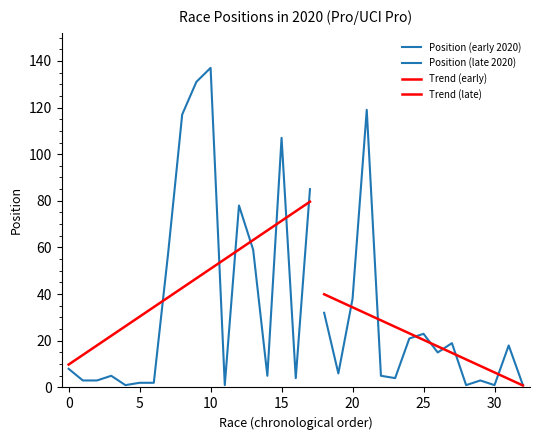

Reading left to right, what are all the values shown in this chart?

30/01=8	04/02=3	05/02=3	06/02=5	07/02=1	08/02=2	08/02=2	13/02=57	14/02=117	15/02=131	16/02=137	16/02=1	13/03=78	08/03=59	09/03=5	10/03=107	11/03=4	12/03=85	03/08=32	05/08=6	08/08=38	18/08=119	16/08=5	17/08=4	23/08=21	30/08=23	16/09=15	17/09=19	20/09=1	22/09=3	27/09=1	11/10=18	11/10=1